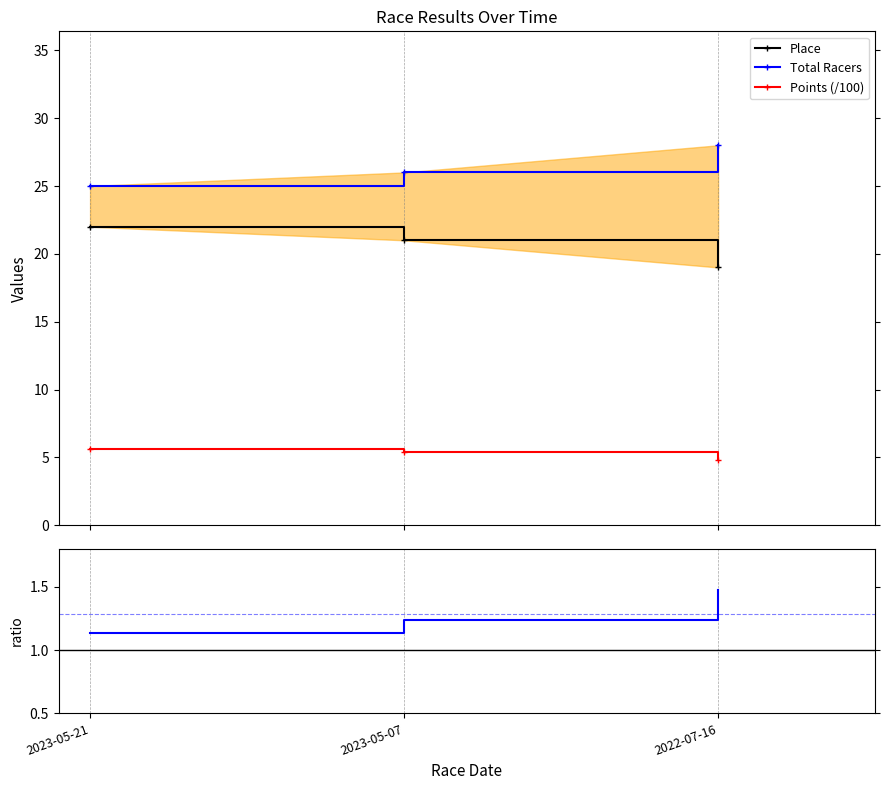

What is the sum of the Total Racers values at 2023-05-21 and 2022-07-16?

53.0